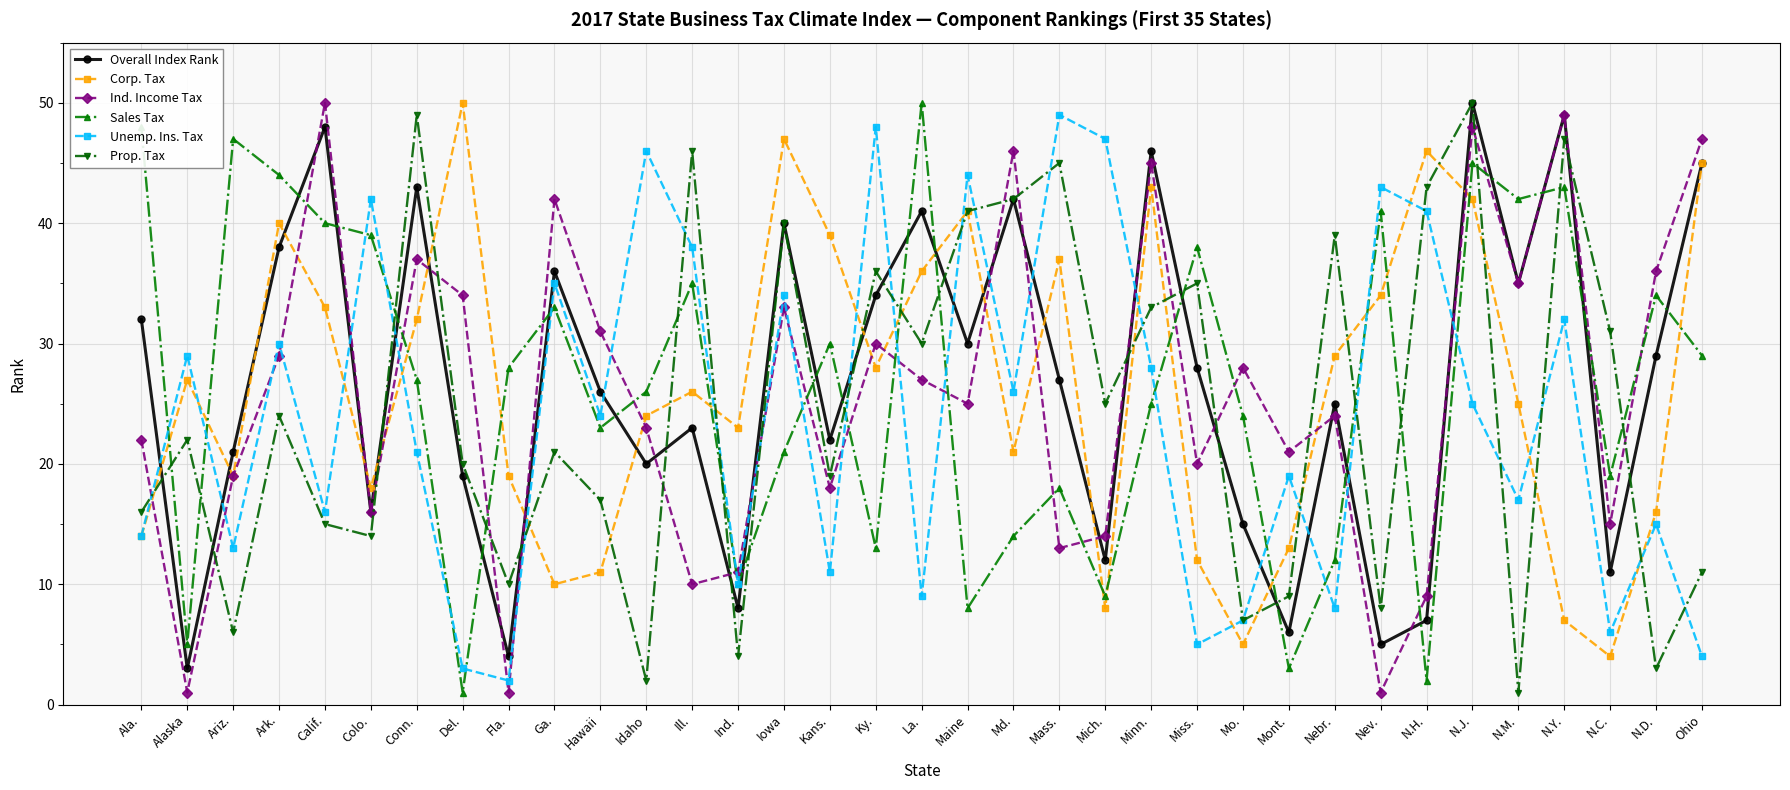

Reading left to right, transcribe all the data shown in this chart.

Overall Index Rank: Ala.=32	Alaska=3	Ariz.=21	Ark.=38	Calif.=48	Colo.=16	Conn.=43	Del.=19	Fla.=4	Ga.=36	Hawaii=26	Idaho=20	Ill.=23	Ind.=8	Iowa=40	Kans.=22	Ky.=34	La.=41	Maine=30	Md.=42	Mass.=27	Mich.=12	Minn.=46	Miss.=28	Mo.=15	Mont.=6	Nebr.=25	Nev.=5	N.H.=7	N.J.=50	N.M.=35	N.Y.=49	N.C.=11	N.D.=29	Ohio=45
Corp. Tax: Ala.=14	Alaska=27	Ariz.=19	Ark.=40	Calif.=33	Colo.=18	Conn.=32	Del.=50	Fla.=19	Ga.=10	Hawaii=11	Idaho=24	Ill.=26	Ind.=23	Iowa=47	Kans.=39	Ky.=28	La.=36	Maine=41	Md.=21	Mass.=37	Mich.=8	Minn.=43	Miss.=12	Mo.=5	Mont.=13	Nebr.=29	Nev.=34	N.H.=46	N.J.=42	N.M.=25	N.Y.=7	N.C.=4	N.D.=16	Ohio=45
Ind. Income Tax: Ala.=22	Alaska=1	Ariz.=19	Ark.=29	Calif.=50	Colo.=16	Conn.=37	Del.=34	Fla.=1	Ga.=42	Hawaii=31	Idaho=23	Ill.=10	Ind.=11	Iowa=33	Kans.=18	Ky.=30	La.=27	Maine=25	Md.=46	Mass.=13	Mich.=14	Minn.=45	Miss.=20	Mo.=28	Mont.=21	Nebr.=24	Nev.=1	N.H.=9	N.J.=48	N.M.=35	N.Y.=49	N.C.=15	N.D.=36	Ohio=47
Sales Tax: Ala.=48	Alaska=5	Ariz.=47	Ark.=44	Calif.=40	Colo.=39	Conn.=27	Del.=1	Fla.=28	Ga.=33	Hawaii=23	Idaho=26	Ill.=35	Ind.=10	Iowa=21	Kans.=30	Ky.=13	La.=50	Maine=8	Md.=14	Mass.=18	Mich.=9	Minn.=25	Miss.=38	Mo.=24	Mont.=3	Nebr.=12	Nev.=41	N.H.=2	N.J.=45	N.M.=42	N.Y.=43	N.C.=19	N.D.=34	Ohio=29
Unemp. Ins. Tax: Ala.=14	Alaska=29	Ariz.=13	Ark.=30	Calif.=16	Colo.=42	Conn.=21	Del.=3	Fla.=2	Ga.=35	Hawaii=24	Idaho=46	Ill.=38	Ind.=10	Iowa=34	Kans.=11	Ky.=48	La.=9	Maine=44	Md.=26	Mass.=49	Mich.=47	Minn.=28	Miss.=5	Mo.=7	Mont.=19	Nebr.=8	Nev.=43	N.H.=41	N.J.=25	N.M.=17	N.Y.=32	N.C.=6	N.D.=15	Ohio=4
Prop. Tax: Ala.=16	Alaska=22	Ariz.=6	Ark.=24	Calif.=15	Colo.=14	Conn.=49	Del.=20	Fla.=10	Ga.=21	Hawaii=17	Idaho=2	Ill.=46	Ind.=4	Iowa=40	Kans.=19	Ky.=36	La.=30	Maine=41	Md.=42	Mass.=45	Mich.=25	Minn.=33	Miss.=35	Mo.=7	Mont.=9	Nebr.=39	Nev.=8	N.H.=43	N.J.=50	N.M.=1	N.Y.=47	N.C.=31	N.D.=3	Ohio=11